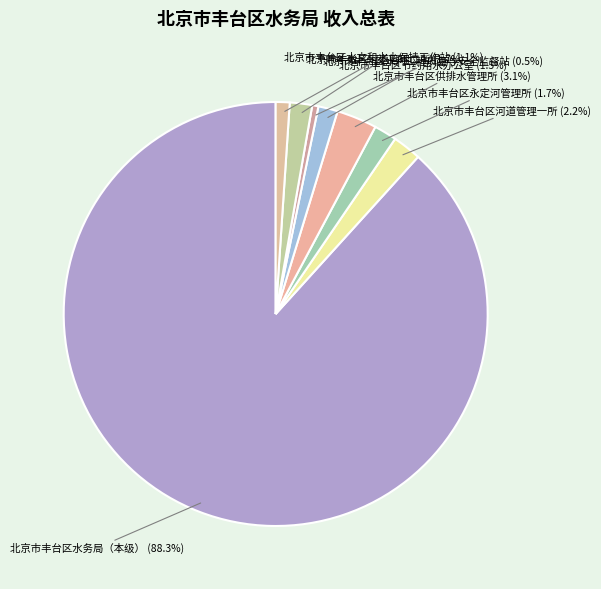

How much of the chart is everything except 北京市丰台区供排水管理所?

96.9%